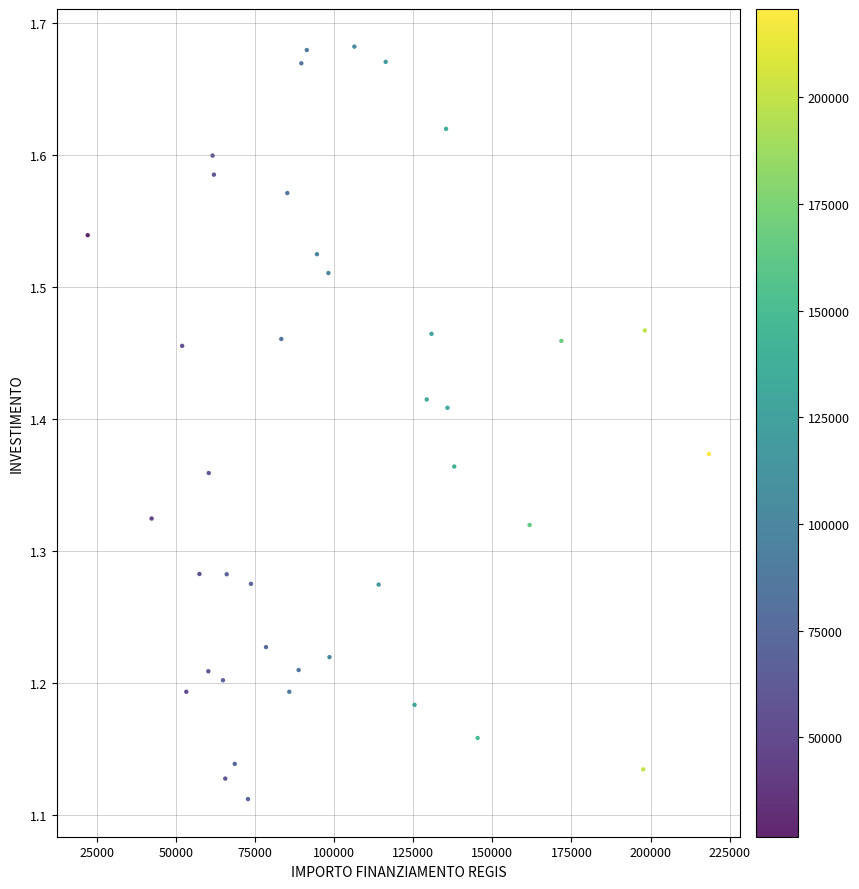

What is the range of Y values (max minus min)?

0.6